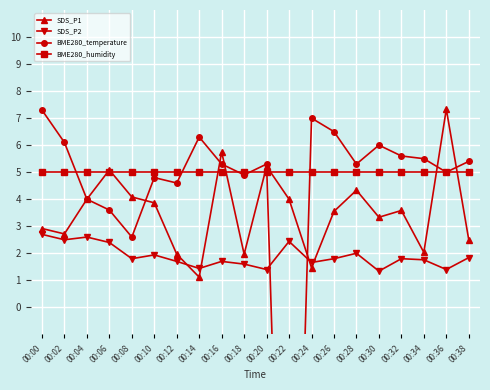

What is the total value across all series at 00:00?

17.9